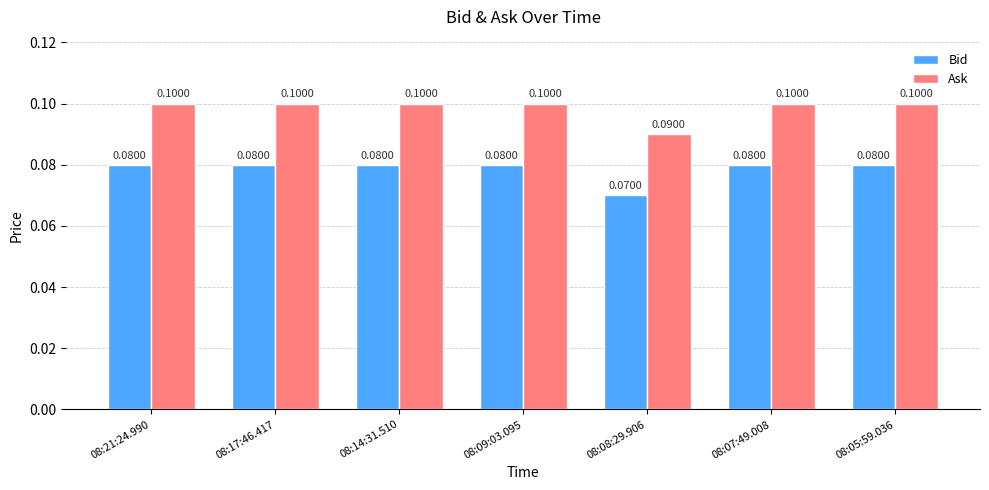

How many Bid values are between 0 and 1?

7